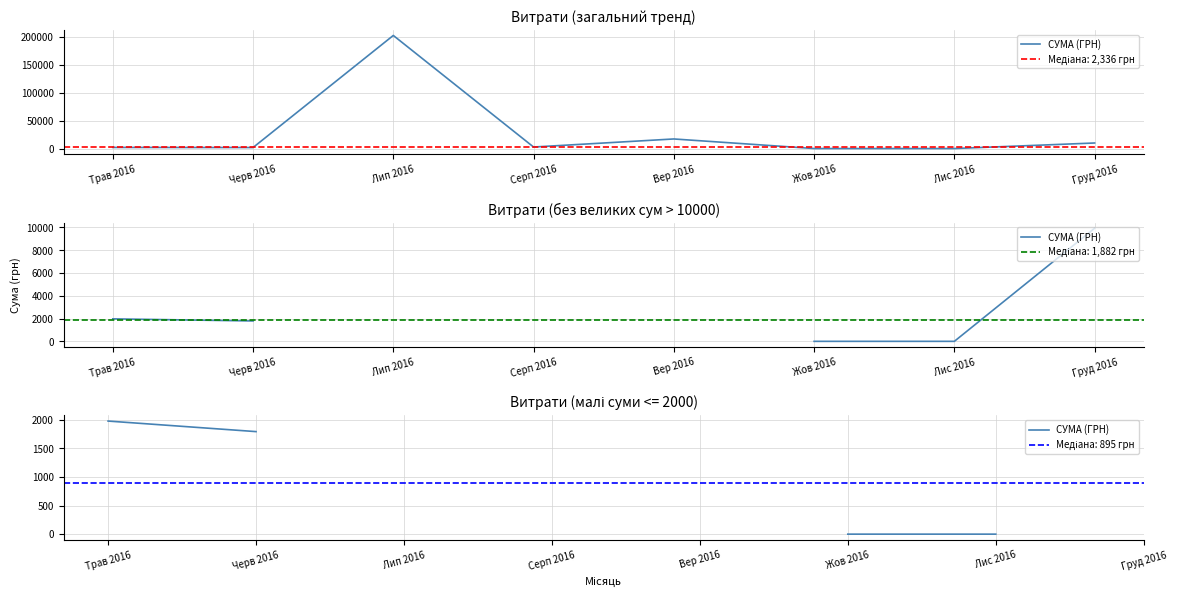

What is the label of the 8th point from the right?

Трав 2016